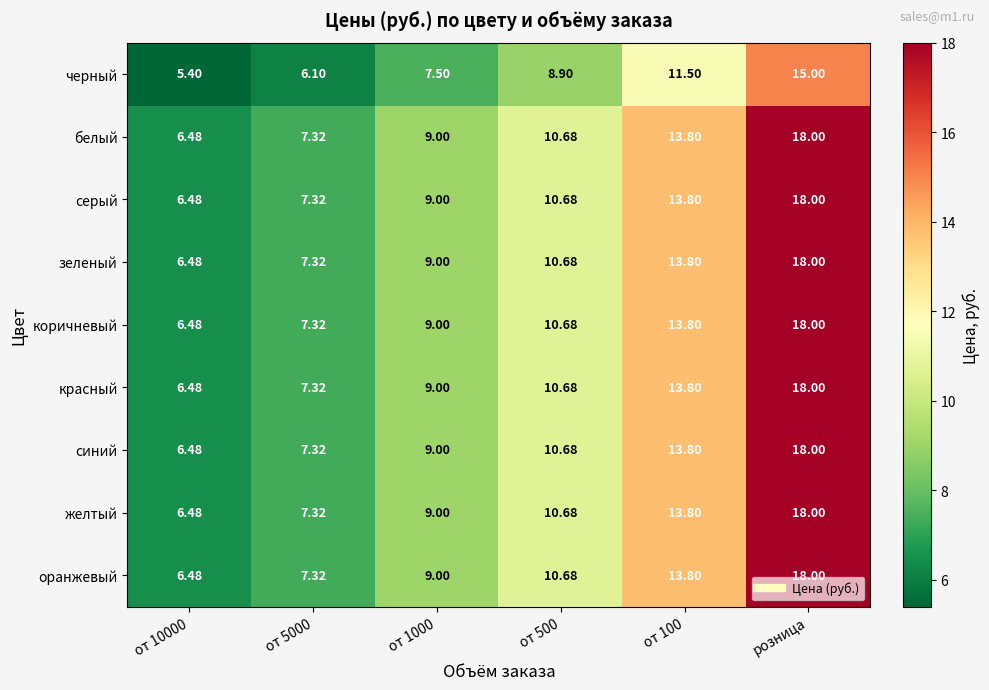

At which category is the sum across all series the highest?

розница